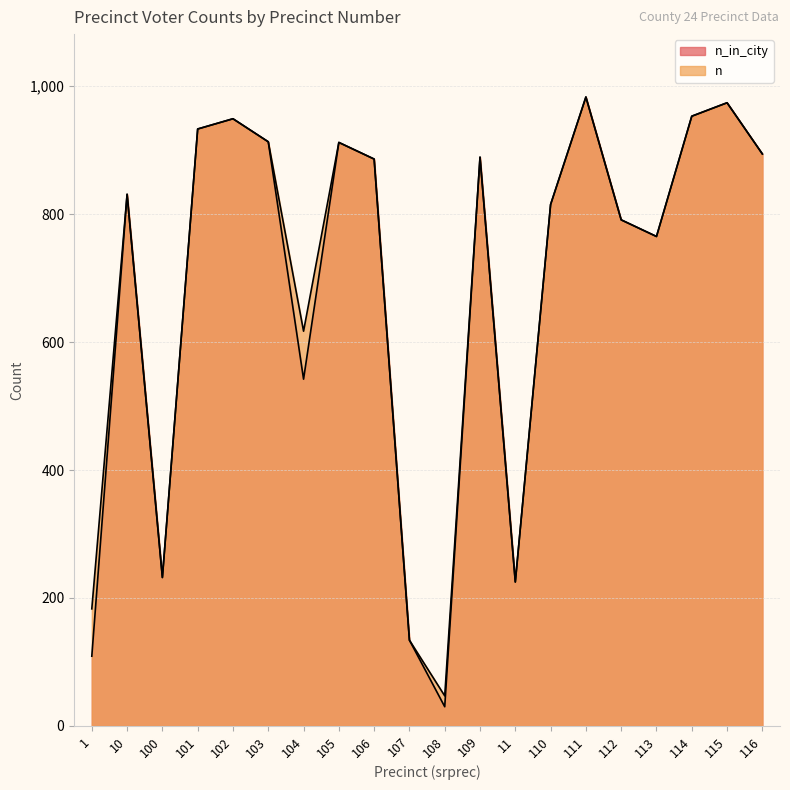

Reading left to right, list all the values displayed in this chart.

n_in_city: 1=109	10=831	100=232	101=933	102=949	103=913	104=542	105=912	106=886	107=134	108=30	109=889	11=225	110=815	111=983	112=791	113=765	114=953	115=974	116=894
n: 1=183	10=831	100=232	101=933	102=949	103=913	104=617	105=912	106=886	107=134	108=47	109=889	11=225	110=815	111=983	112=791	113=765	114=953	115=974	116=894